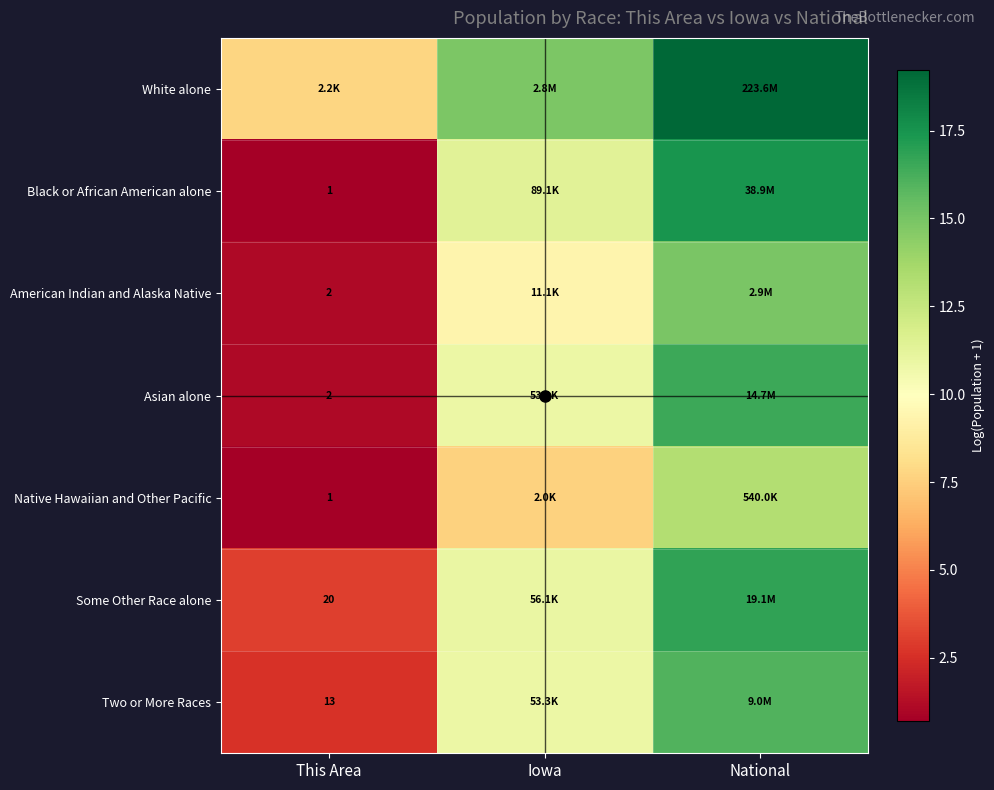

What is the highest value of the American Indian and Alaska Native series?

14.9